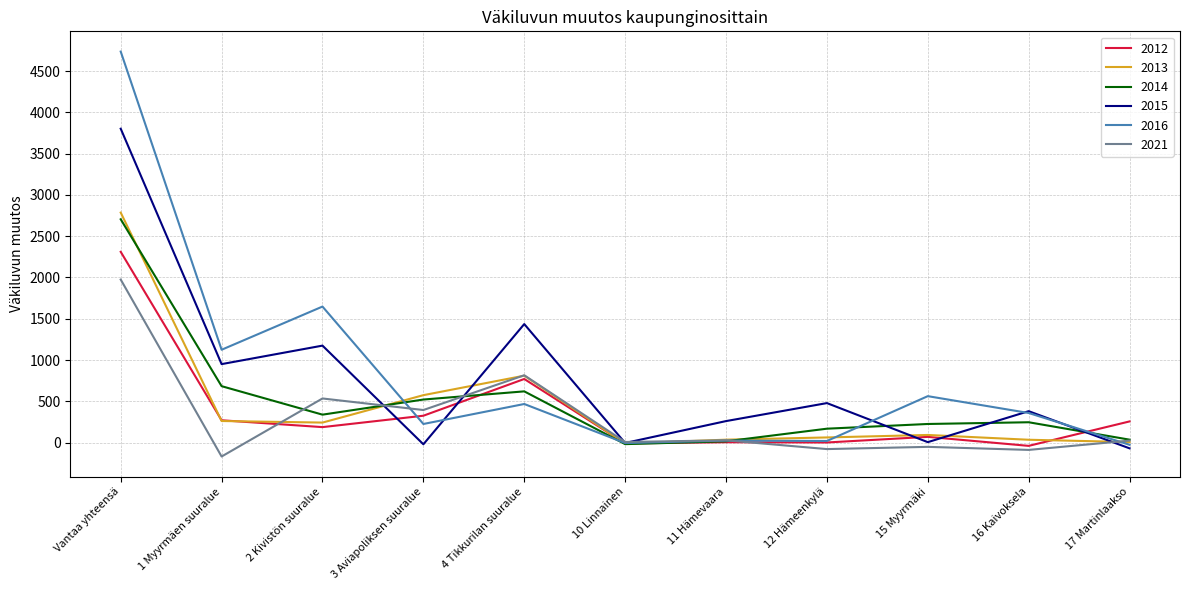

What is the lowest value of the 2014 series?

-18